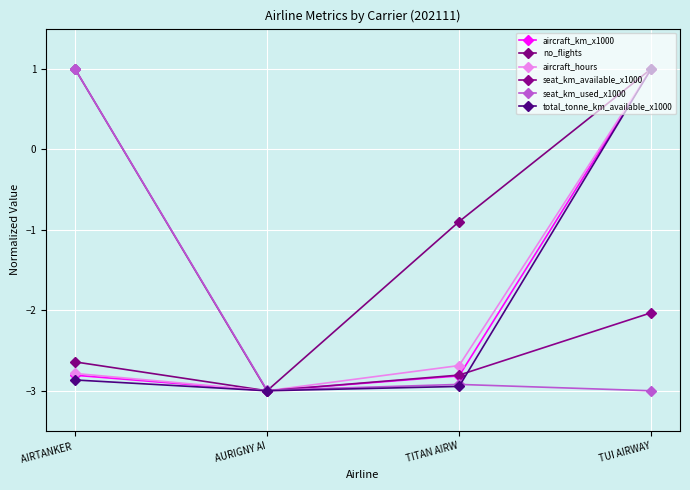

Which label corresponds to the largest value in the chart?

TUI AIRWAY